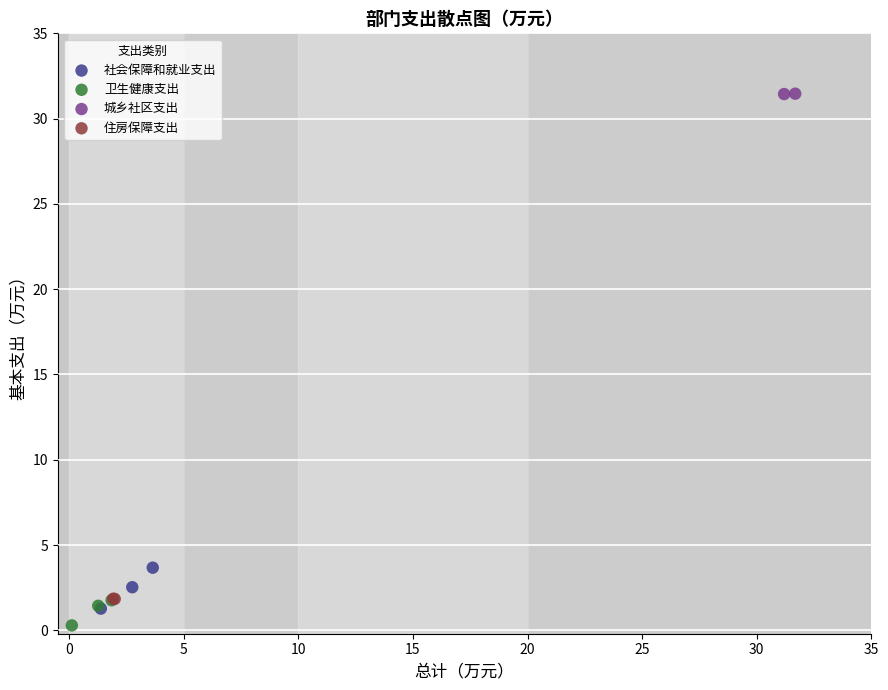

What are all the series names shown in the legend?

社会保障和就业支出, 卫生健康支出, 城乡社区支出, 住房保障支出